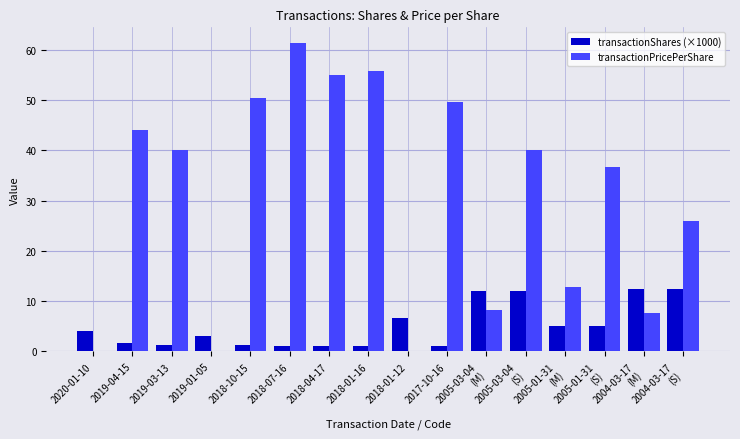

What is the sum of all transactionShares (×1000) values?

81.3